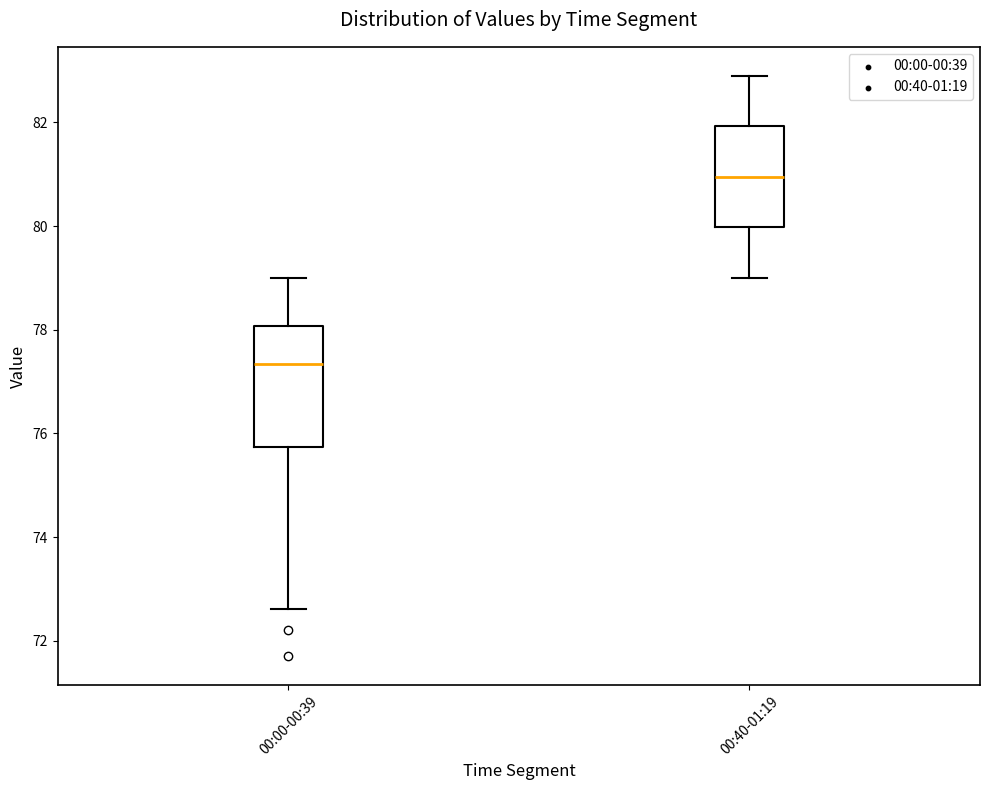

Where does the upper whisker of the box for 00:40-01:19 end on the y-axis? The values are not printed on the chart, so give them approximately, as read against the axis.

83.0